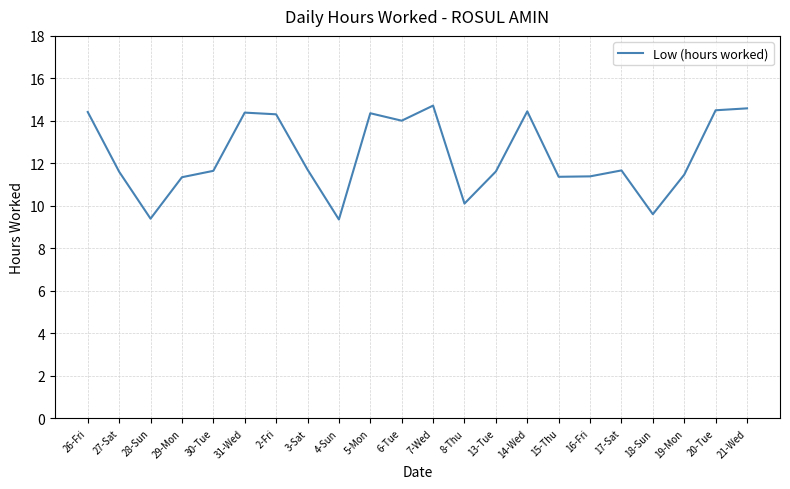

Where does the data first go above 11?

26-Fri